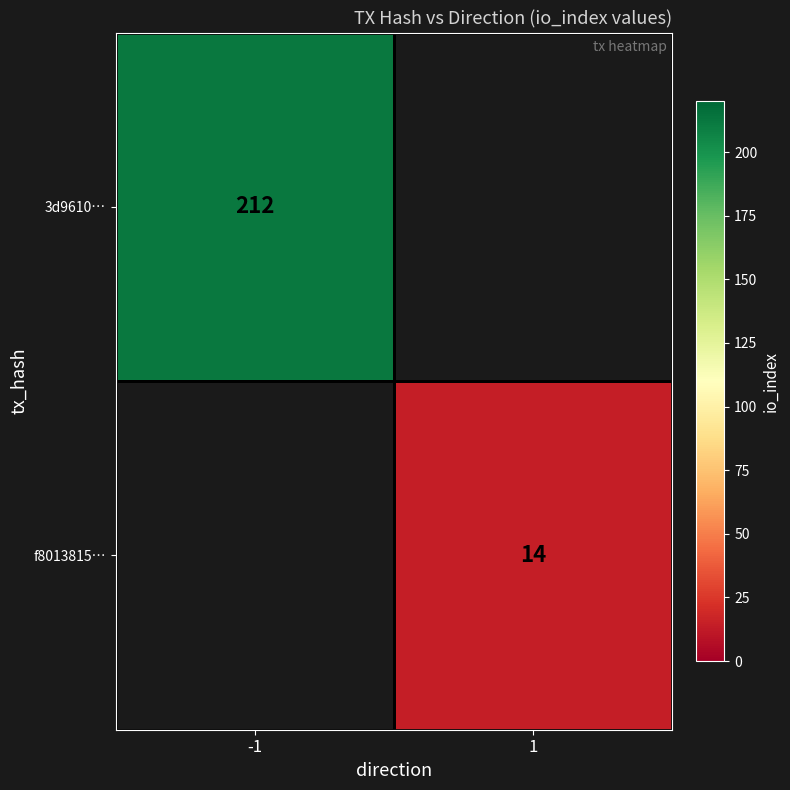

The value of 3d9610… at -1 is 376. True or false?

False